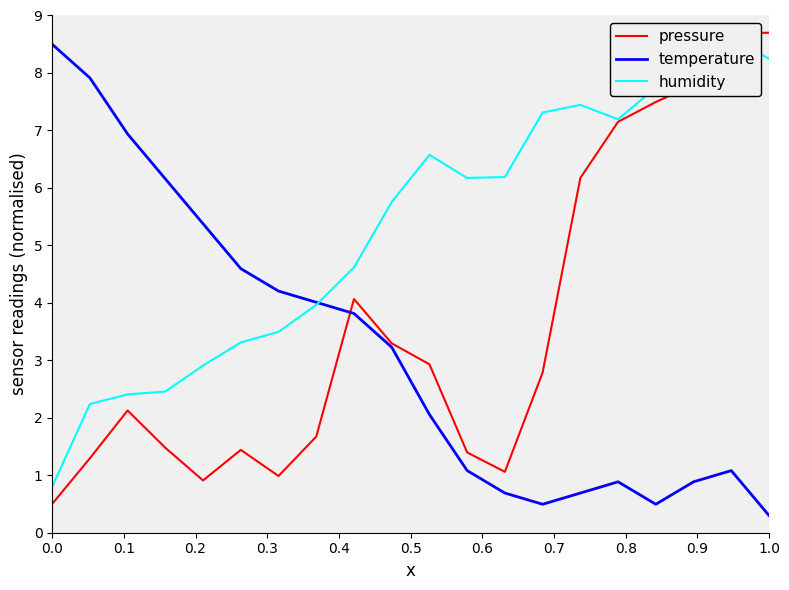

Does the chart display data point markers on the line(s)?

No